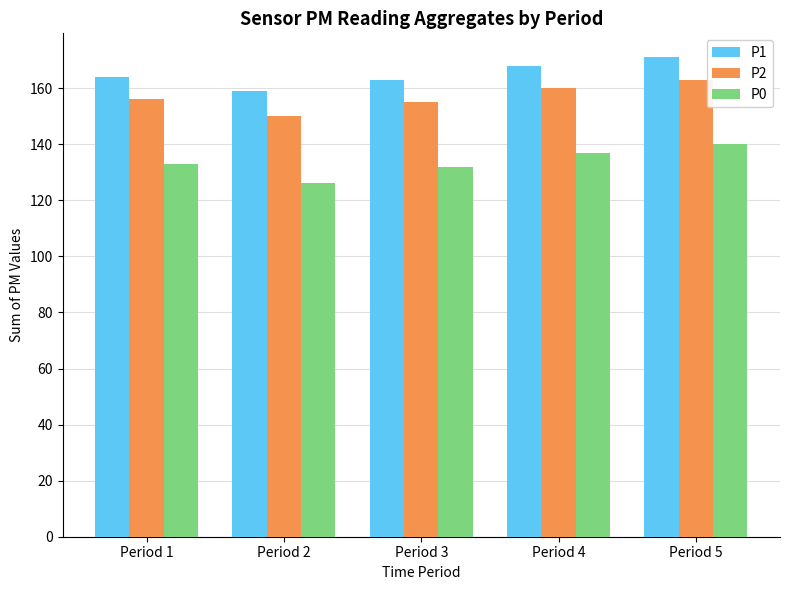

Does the chart contain any negative values?

No